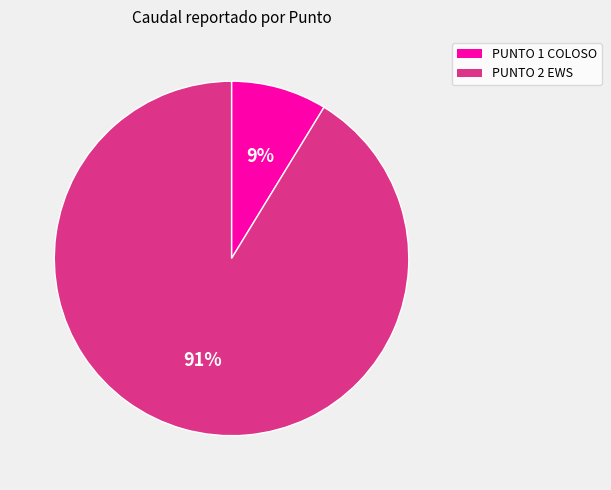

Does any single category account for the majority?

Yes